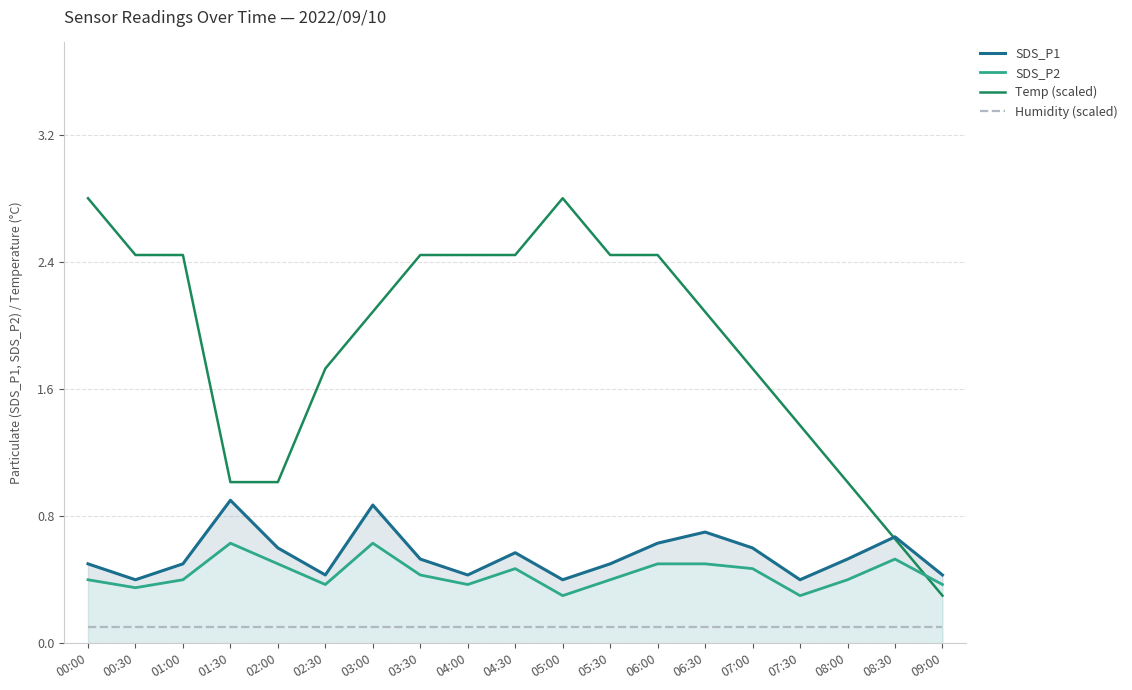

What is the approximate value of Humidity (scaled) at 01:00?

0.1